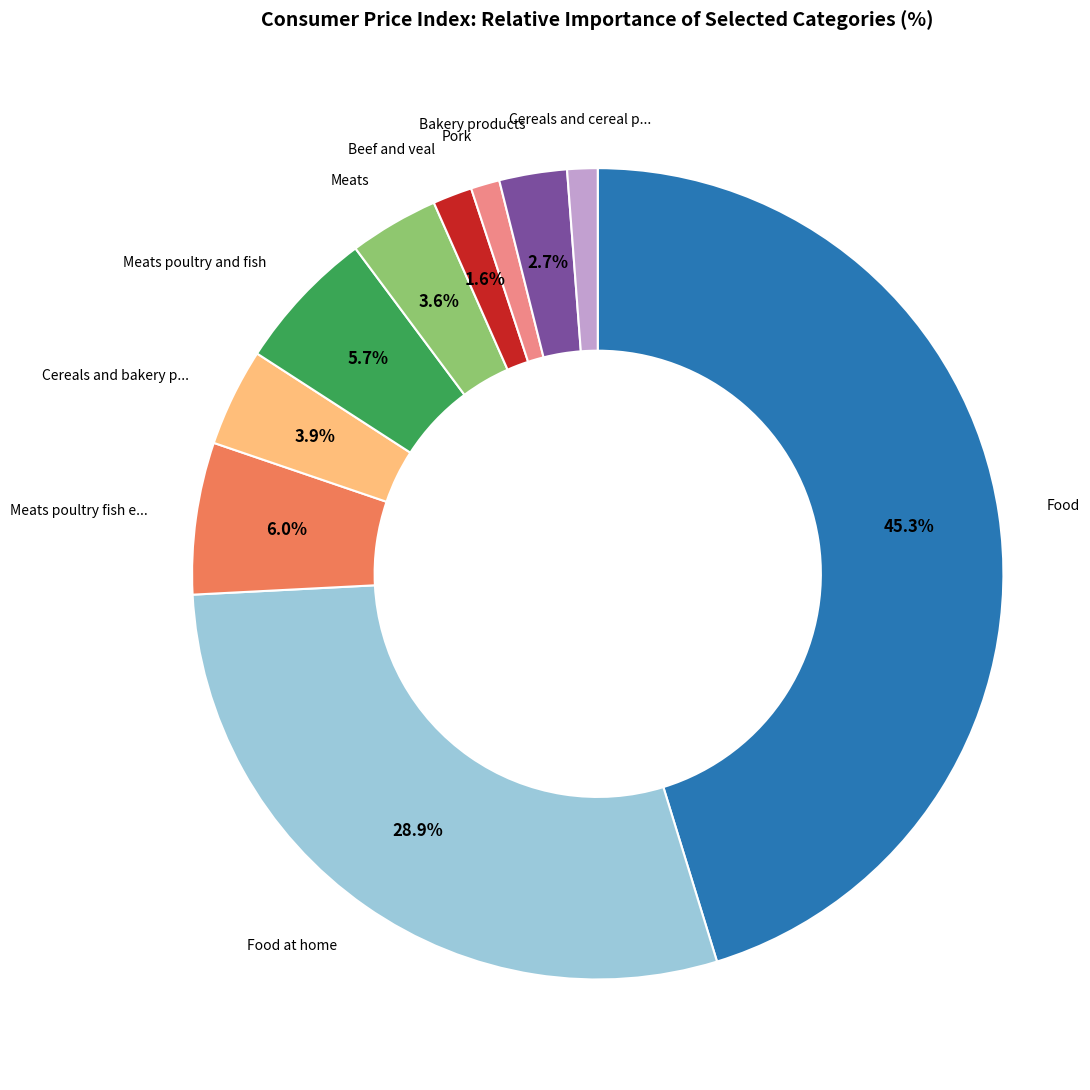

Does any single category account for the majority?

No